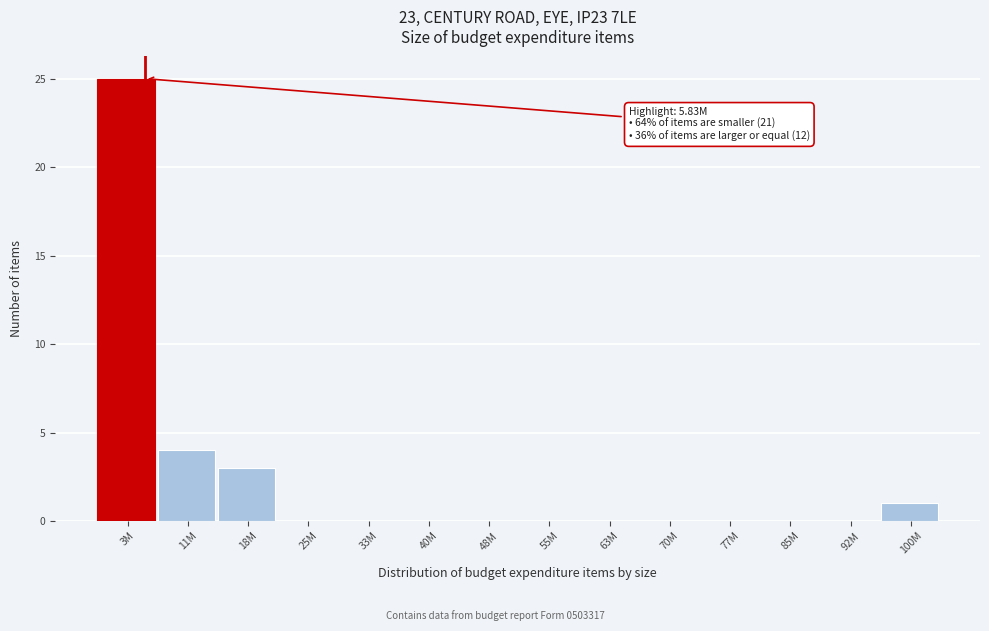

Reading left to right, extract all data points from this chart.

3M=25	11M=4	18M=3	25M=0	33M=0	40M=0	48M=0	55M=0	63M=0	70M=0	77M=0	85M=0	92M=0	100M=1